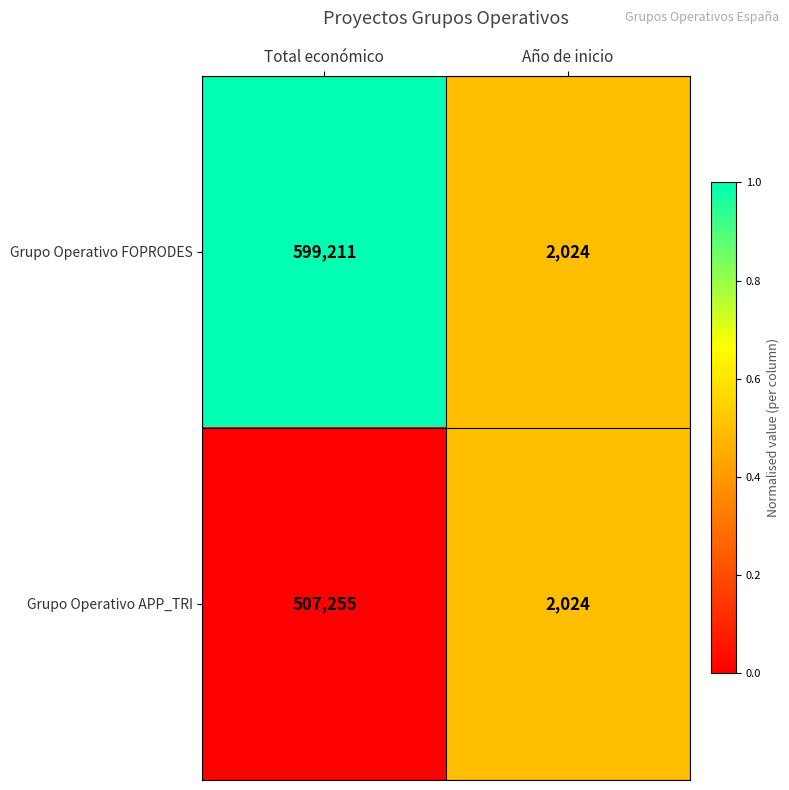

At which label is Grupo Operativo APP_TRI closest to 254639?

Año de inicio